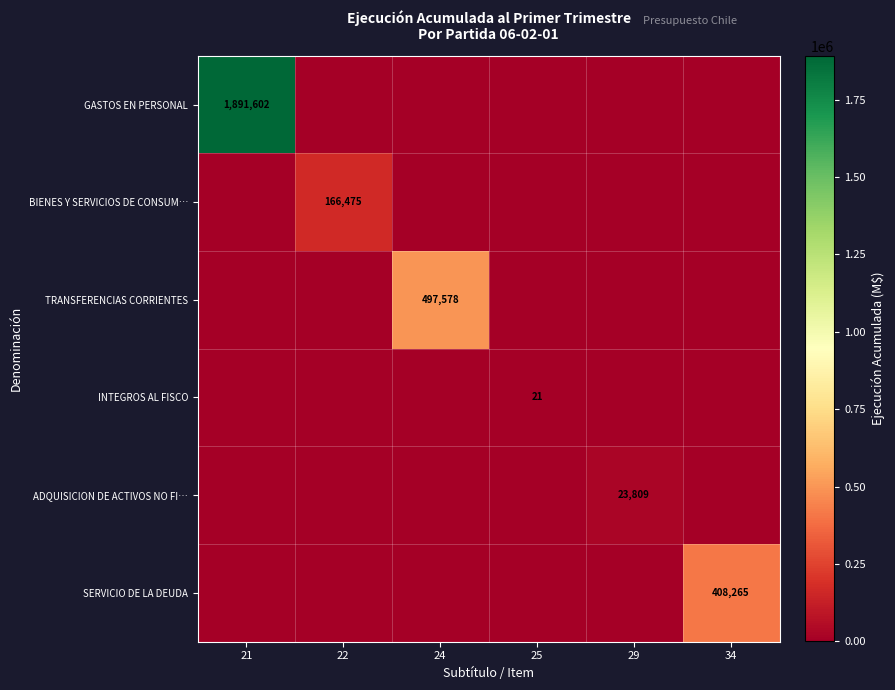

The value of GASTOS EN PERSONAL at 21 is 762247. True or false?

False